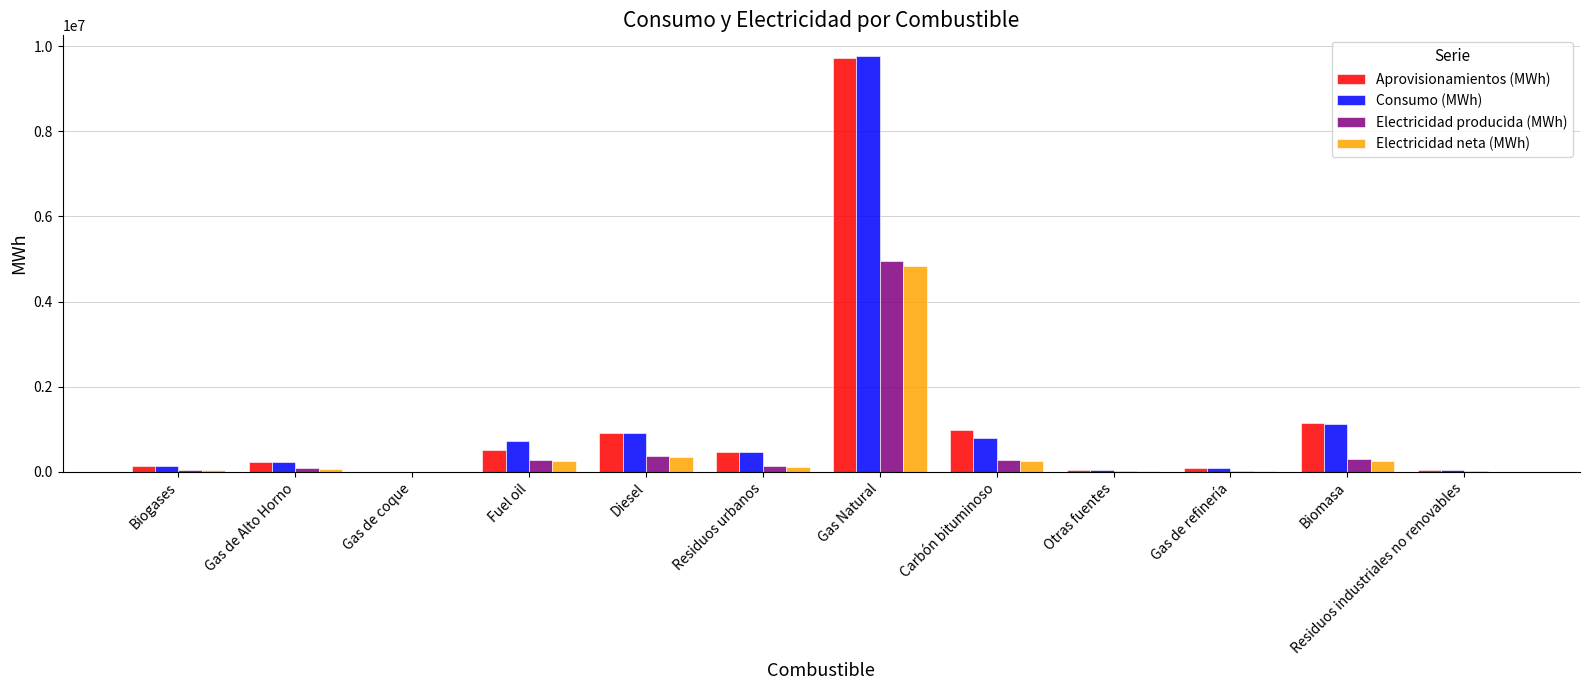

What is the sum of the Electricidad producida (MWh) values at Gas de coque and Gas Natural?

4959499.0